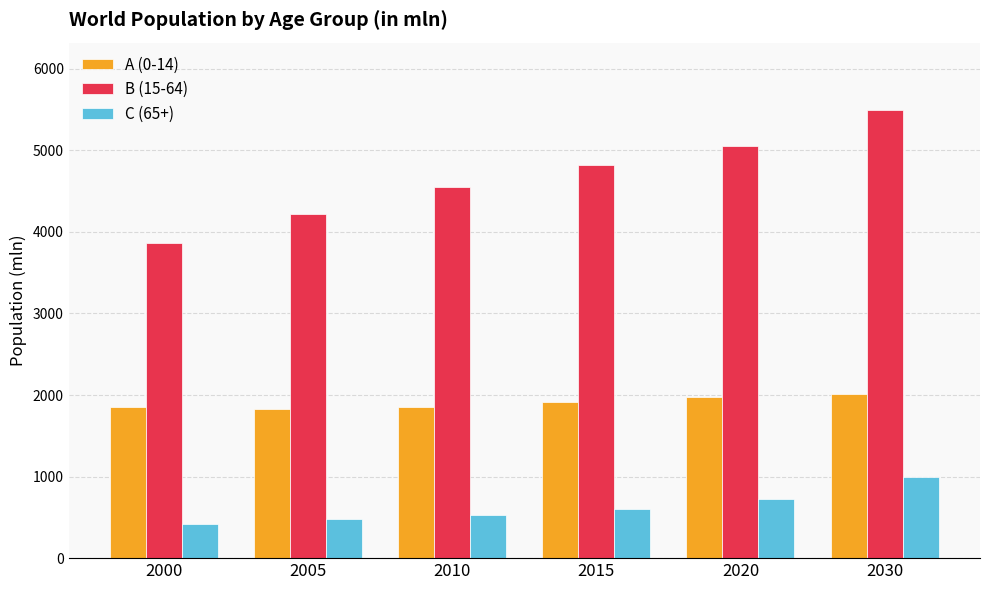

How many bars are there in each group?

3